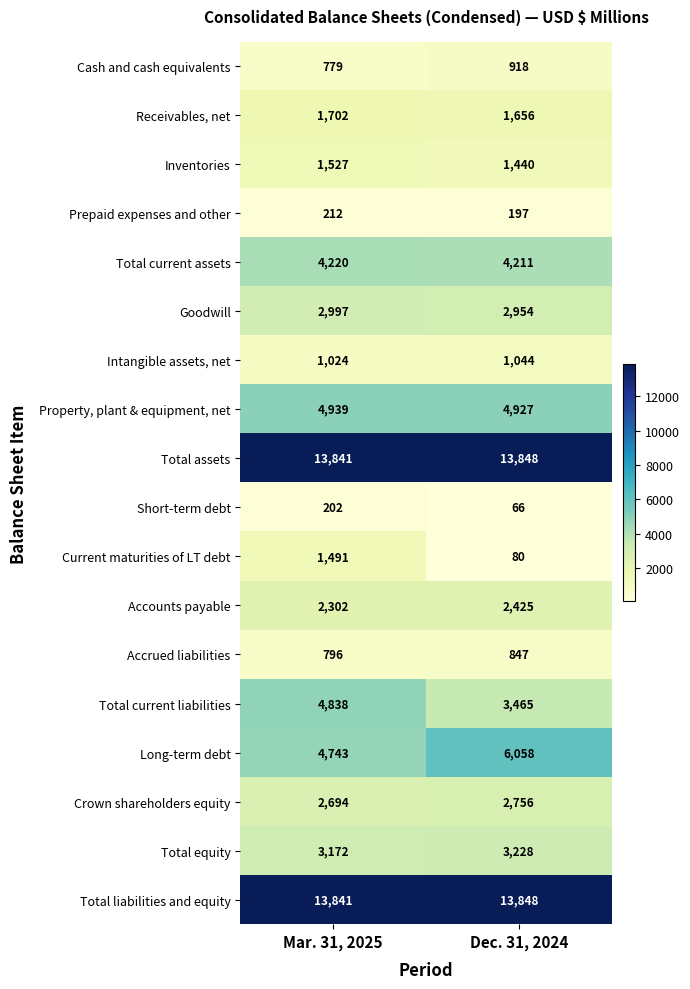

List the labels in order of Total equity value, largest first.

Dec. 31, 2024, Mar. 31, 2025